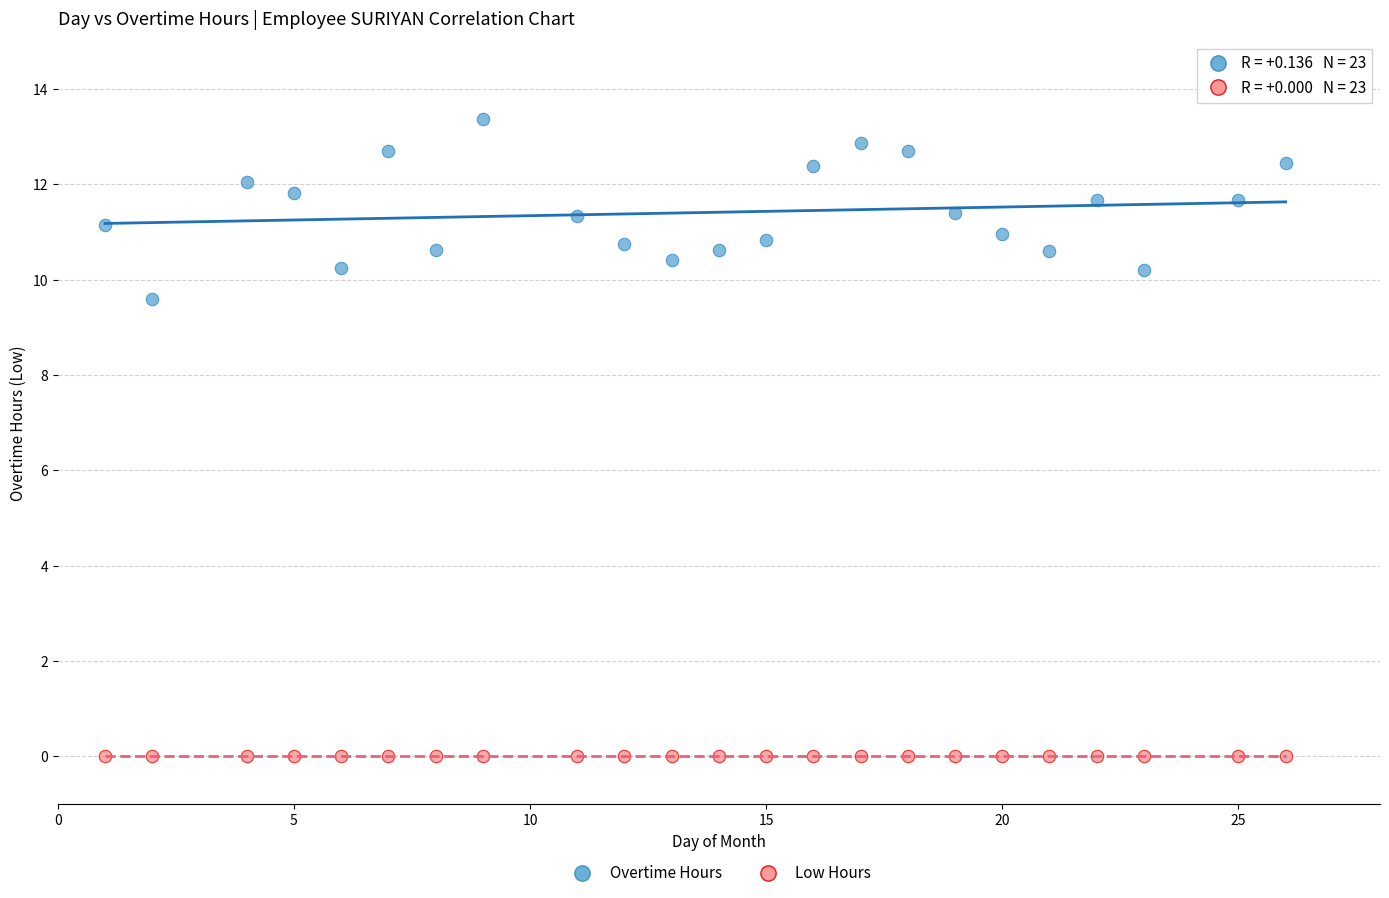

Which series contains the lowest Y value?

Low Hours